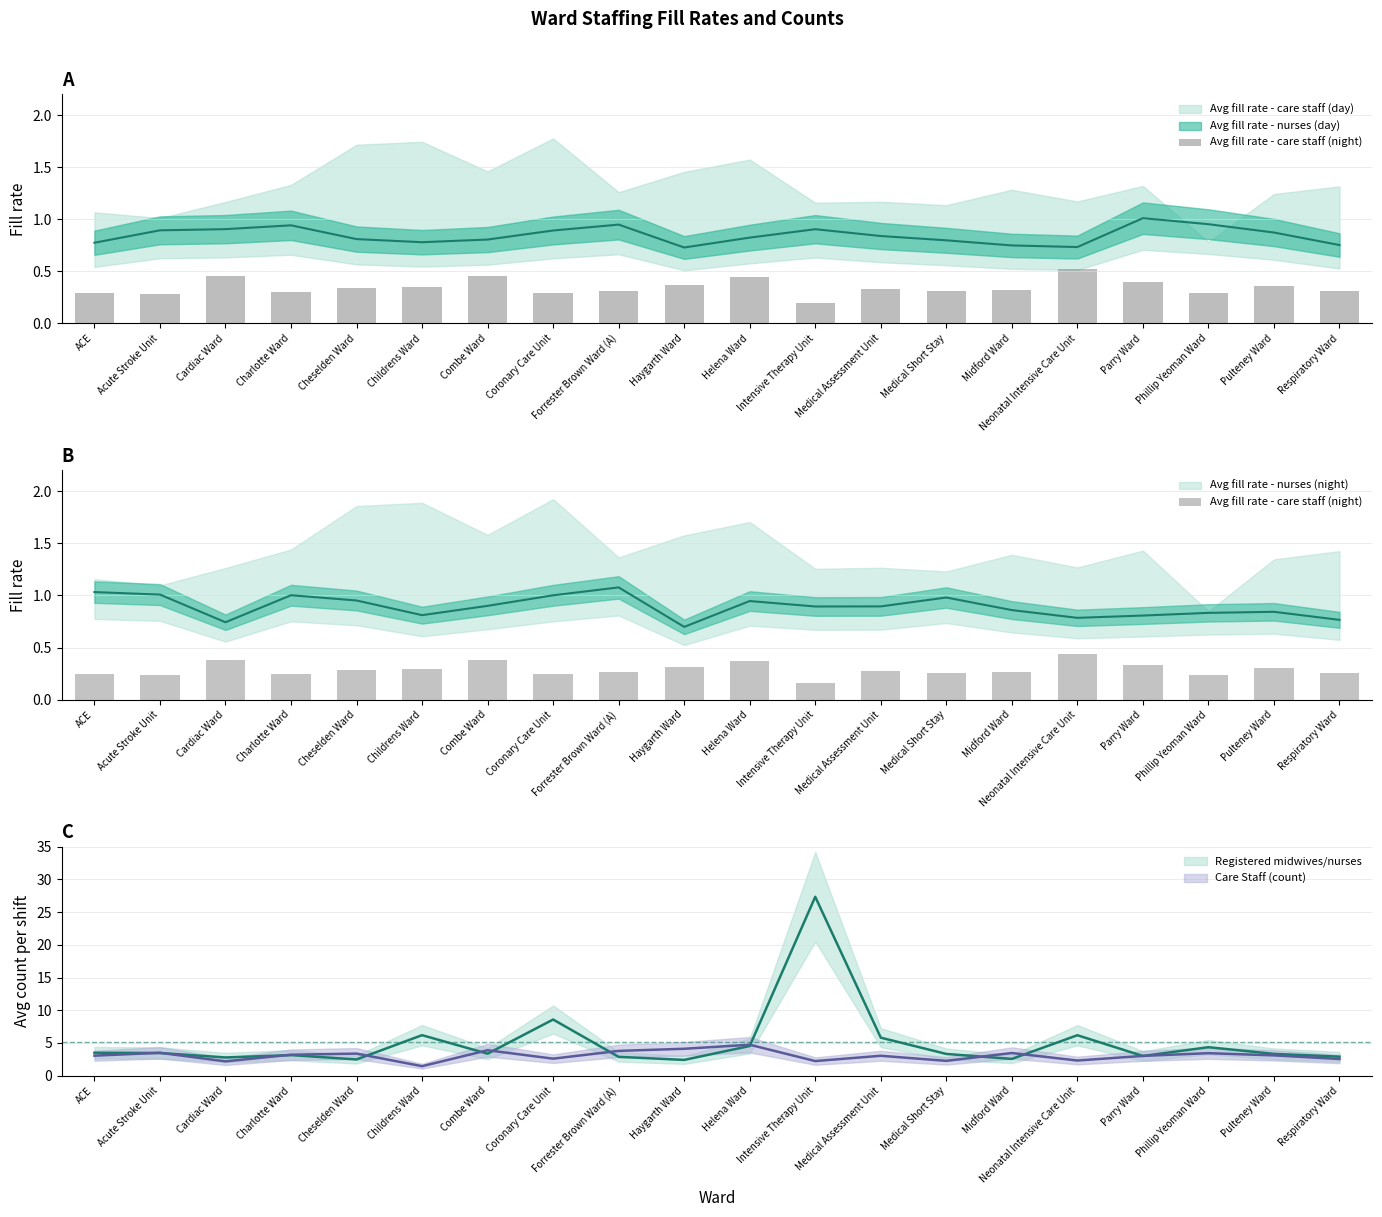

At which label is the value closest to 0?

Intensive Therapy Unit